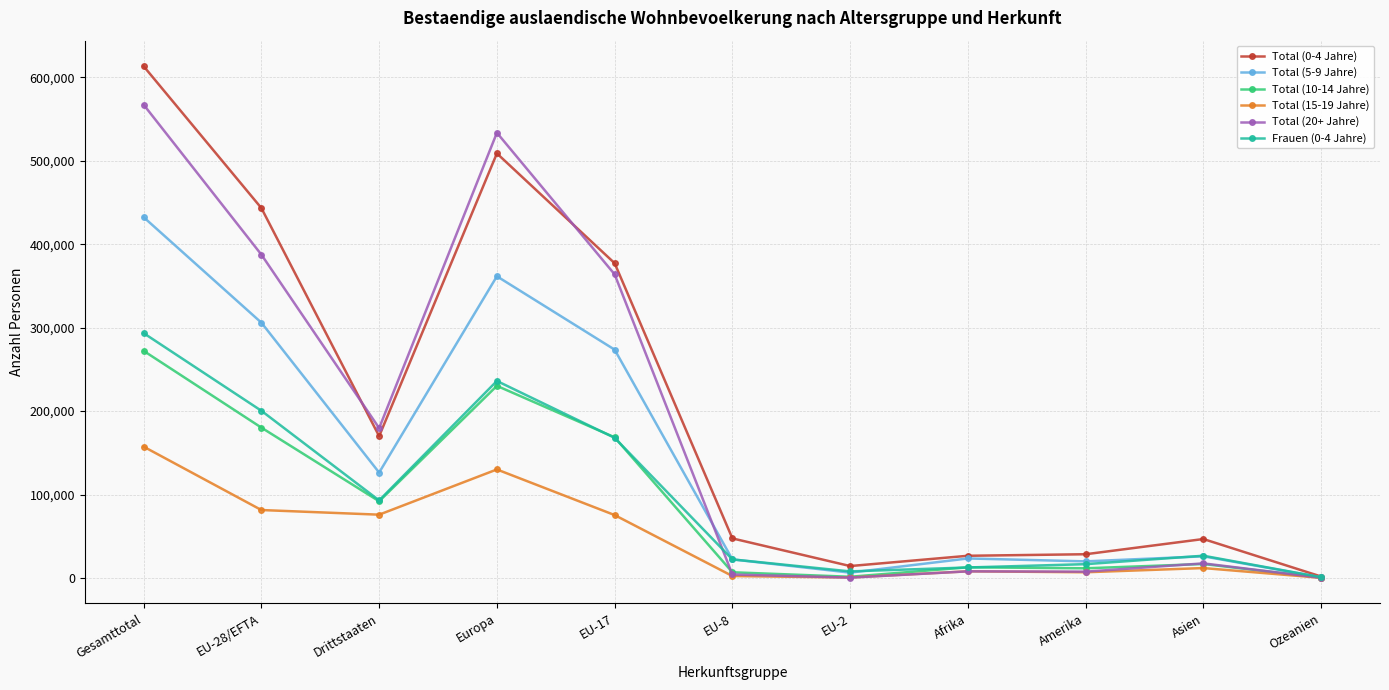

At which label does Total (20+ Jahre) reach its peak?

Gesamttotal